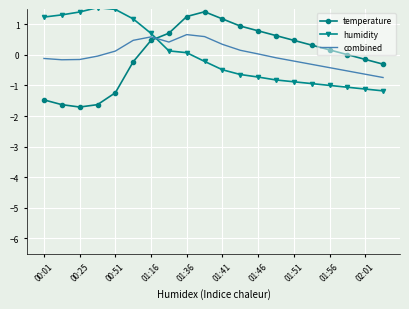

What is the difference between the maximum and minimum values in the temperature series?

3.1